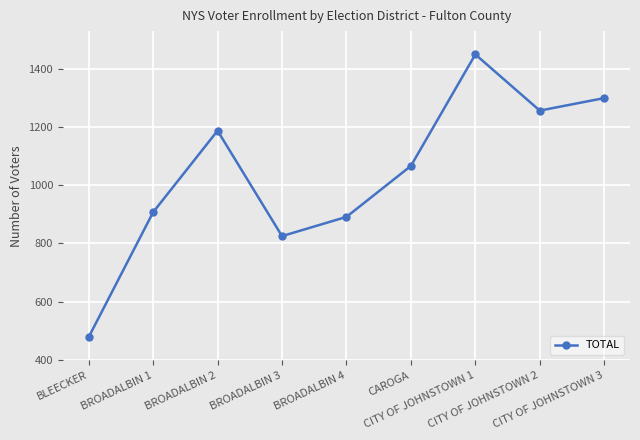

What is the sum of the values at BROADALBIN 1 and CITY OF JOHNSTOWN 1?

2356